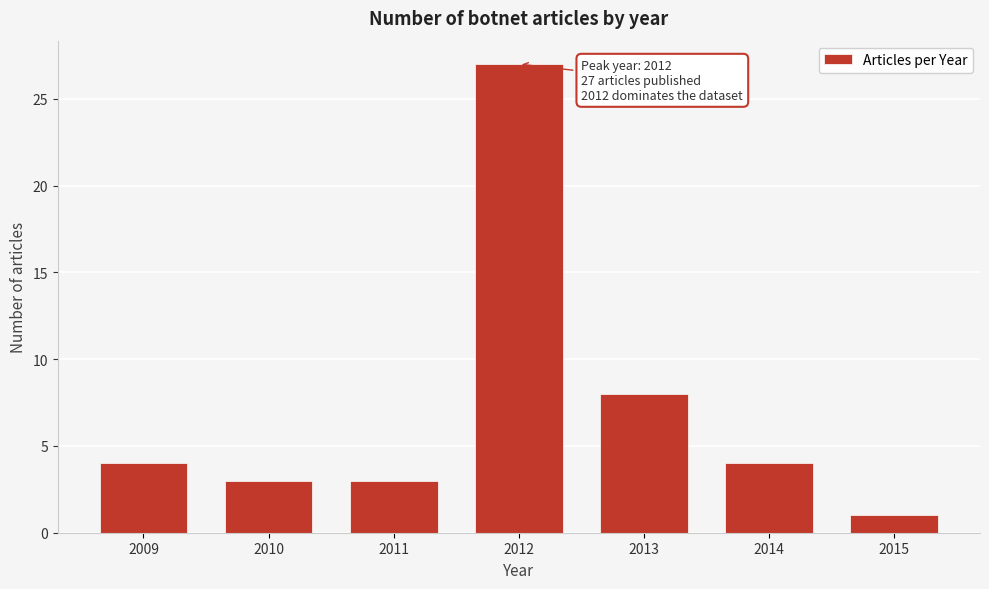

Reading right to left, transcribe all the data shown in this chart.

2015=1	2014=4	2013=8	2012=27	2011=3	2010=3	2009=4